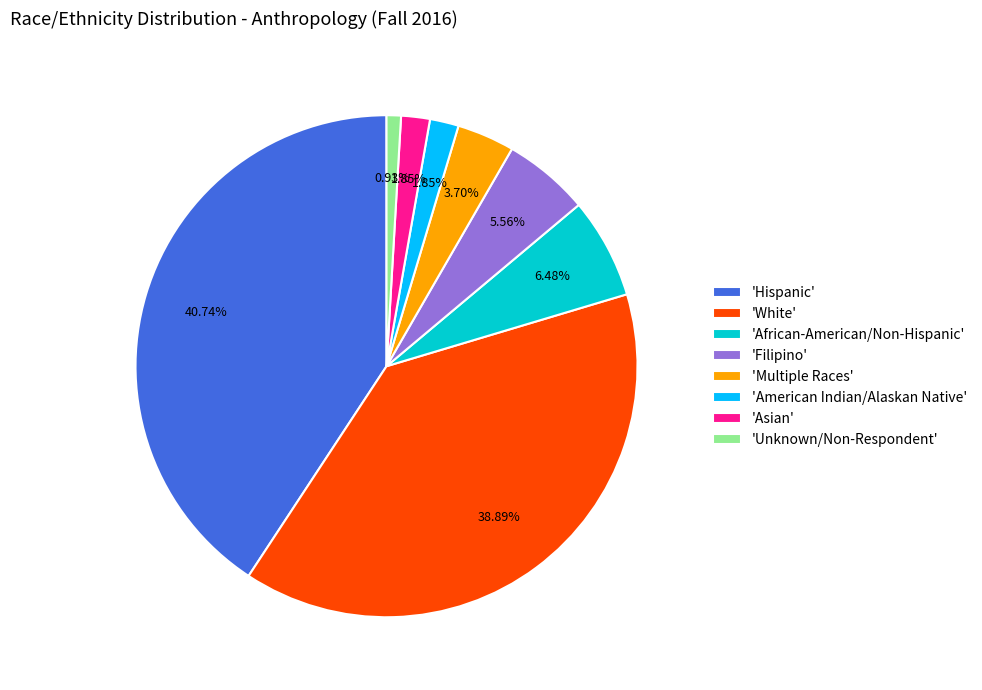

Which has a higher value, 'Unknown/Non-Respondent' or 'White'?

'White'